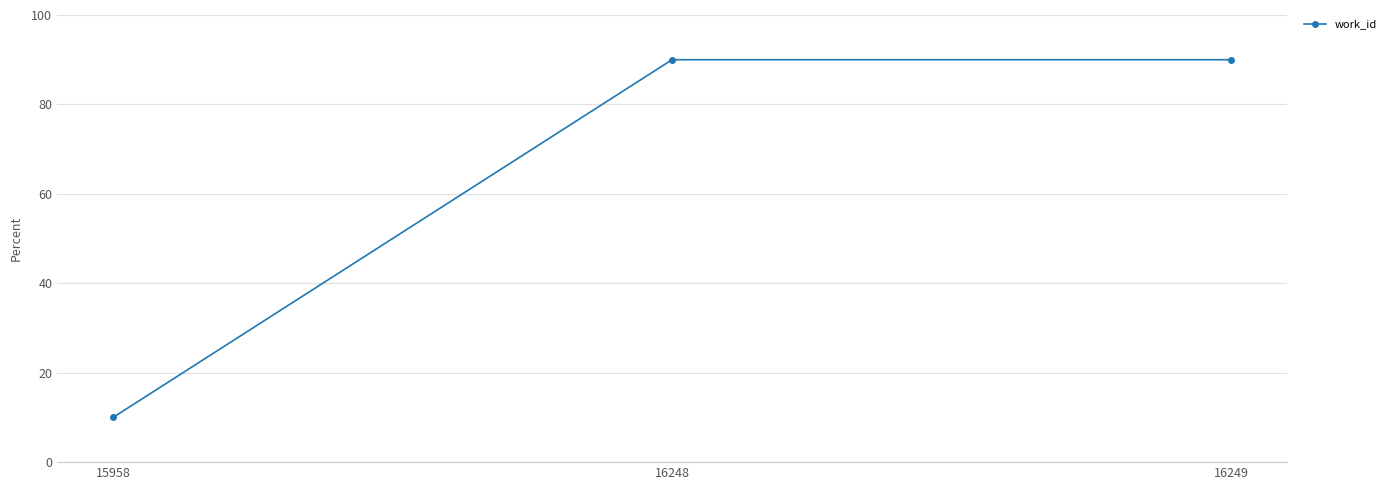

Which has a higher value, 15958 or 16248?

16248